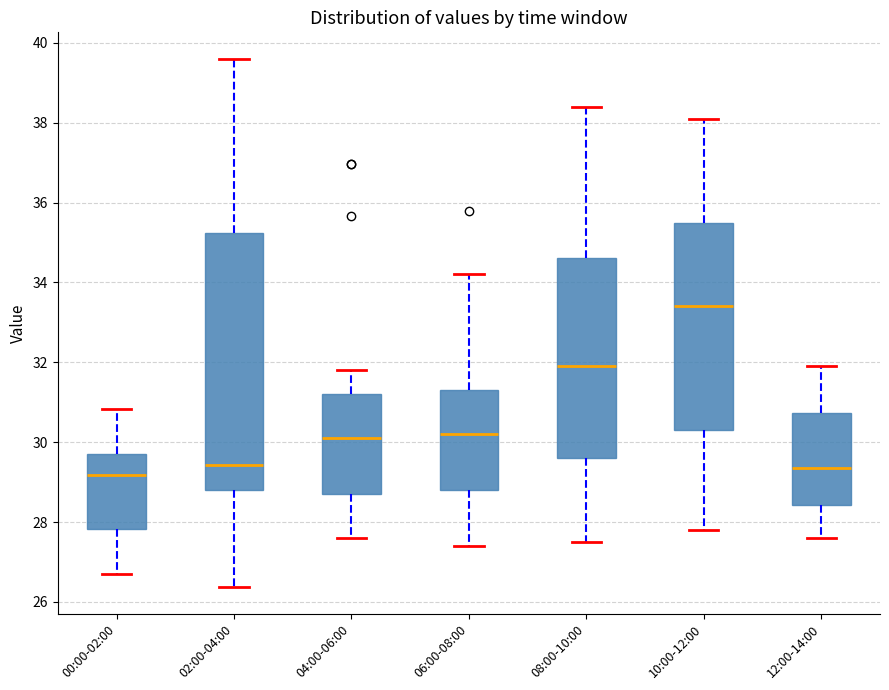

Reading left to right, transcribe this box plot: for each box, give where its median line is, the range the box spans, and where its two whiskers end, as read against the y-axis. The values are not printed on the chart, so give them approximately, as read against the axis.

00:00-02:00: median 29.2, box 27.8 to 29.8, whiskers 26.8 to 30.8
02:00-04:00: median 29.4, box 28.8 to 35.2, whiskers 26.4 to 39.6
04:00-06:00: median 30.2, box 28.8 to 31.2, whiskers 27.6 to 31.8
06:00-08:00: median 30.2, box 28.8 to 31.4, whiskers 27.4 to 34.2
08:00-10:00: median 32.0, box 29.6 to 34.6, whiskers 27.6 to 38.4
10:00-12:00: median 33.4, box 30.4 to 35.6, whiskers 27.8 to 38.2
12:00-14:00: median 29.4, box 28.4 to 30.8, whiskers 27.6 to 32.0